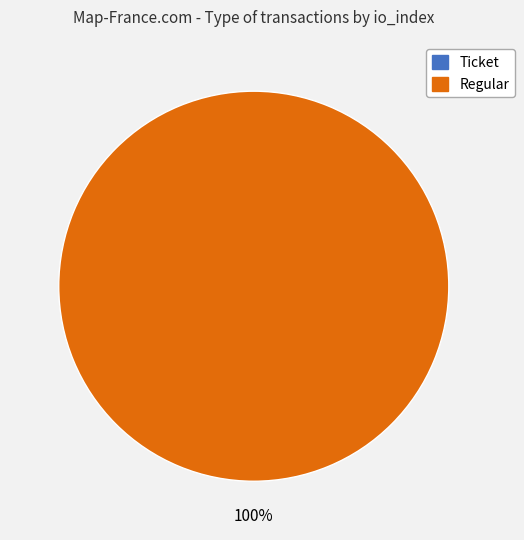

Rank the categories by value from highest to lowest.

Regular (io_index=28), Ticket (io_index=0)